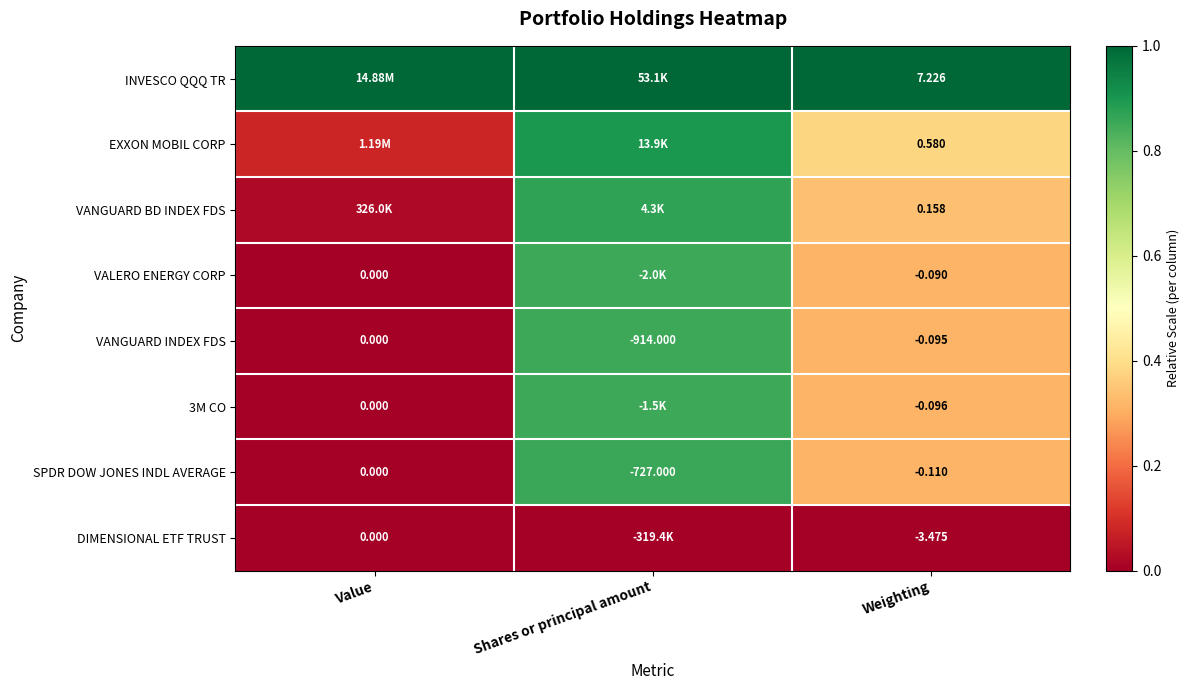

Is it true that SPDR DOW JONES INDL AVERAGE equals -0.4 at Value?

False